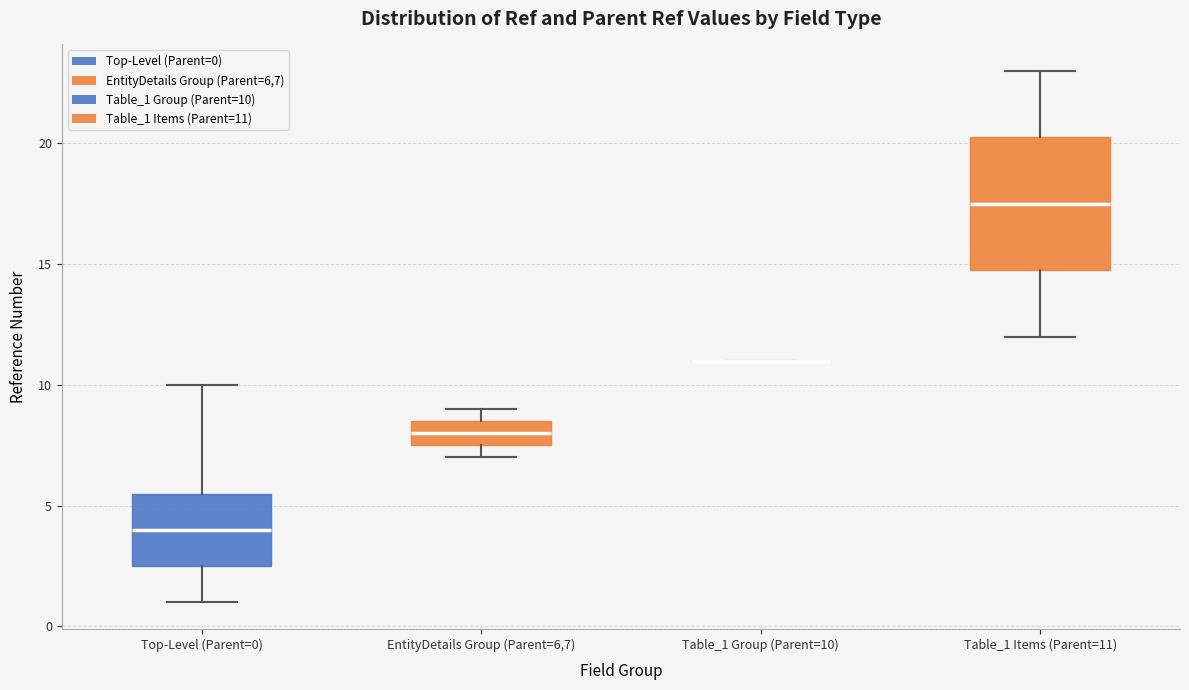

Which box is the tallest, from its lower edge to its upper edge?

Table_1 Items (Parent=11)